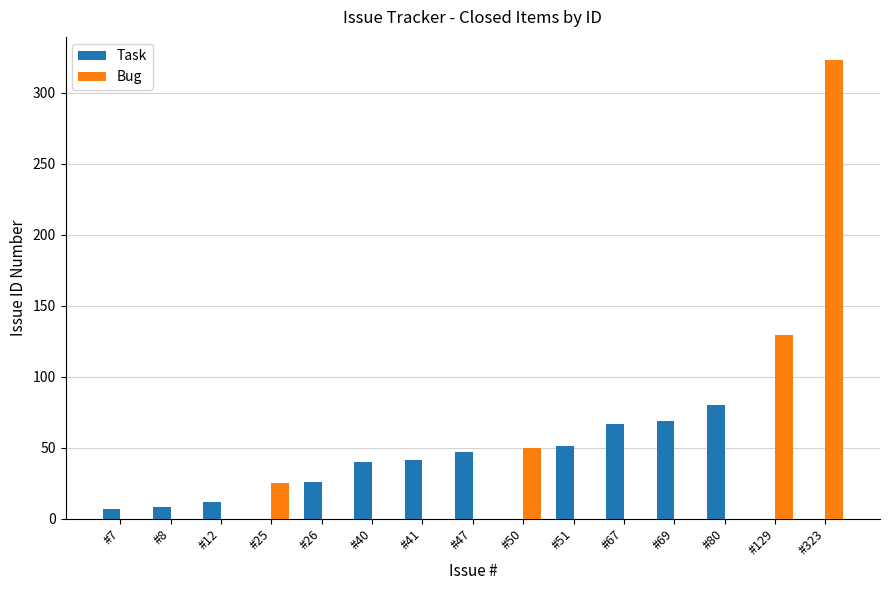

What is the difference between the Bug values at #26 and #323?

323